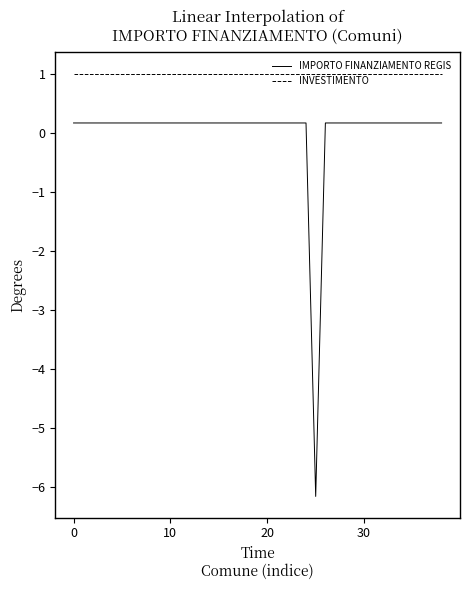

Which series has the largest range (max minus min)?

IMPORTO FINANZIAMENTO REGIS